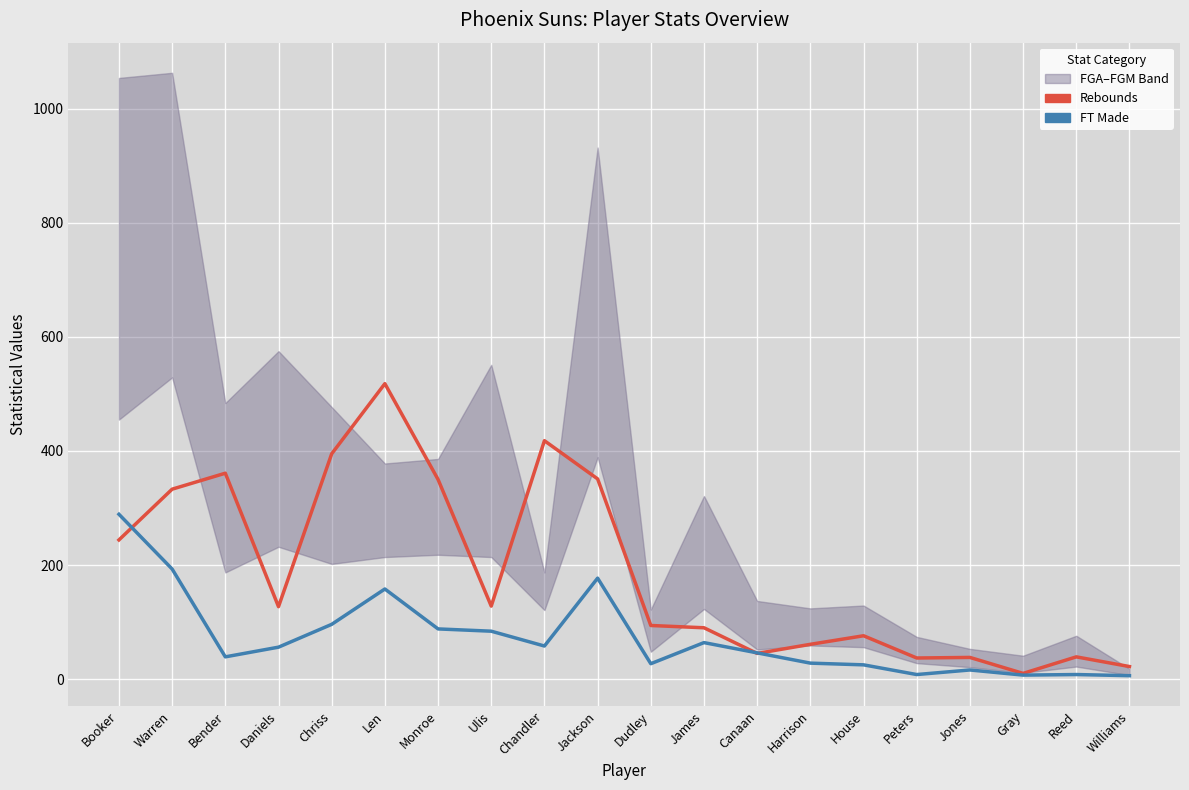

Which series has the widest spread of values?

FG Attempts